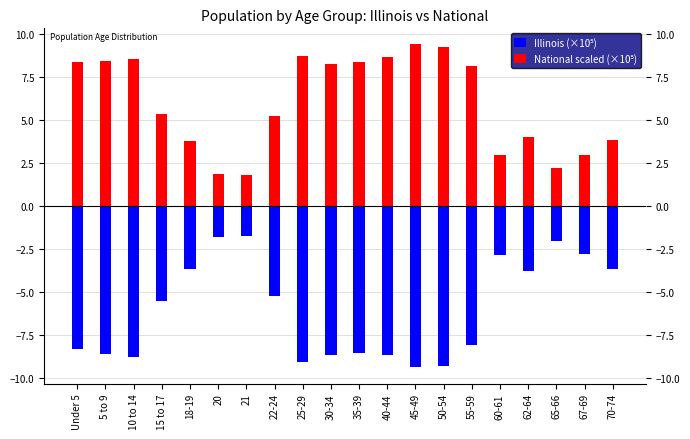

Where is National scaled (×10⁵) nearest to the value 5?

22-24